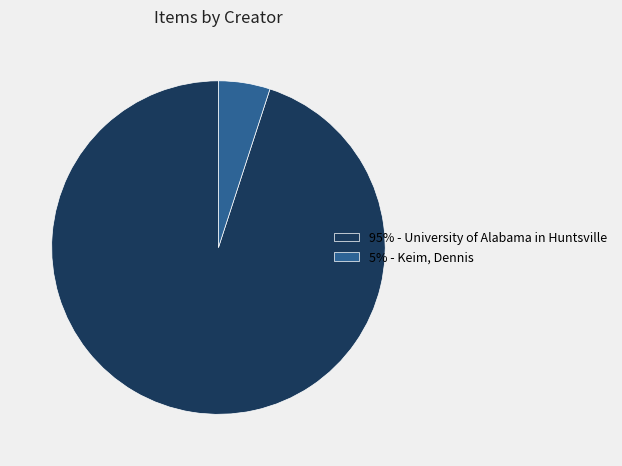

Which category has the biggest portion of the pie?

95% - University of Alabama in Huntsville